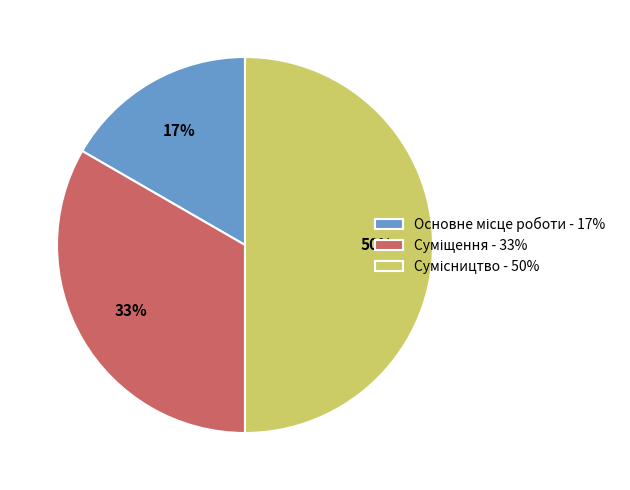

To the nearest percent, what is the difference between the largest and smallest slice percentages?

33%